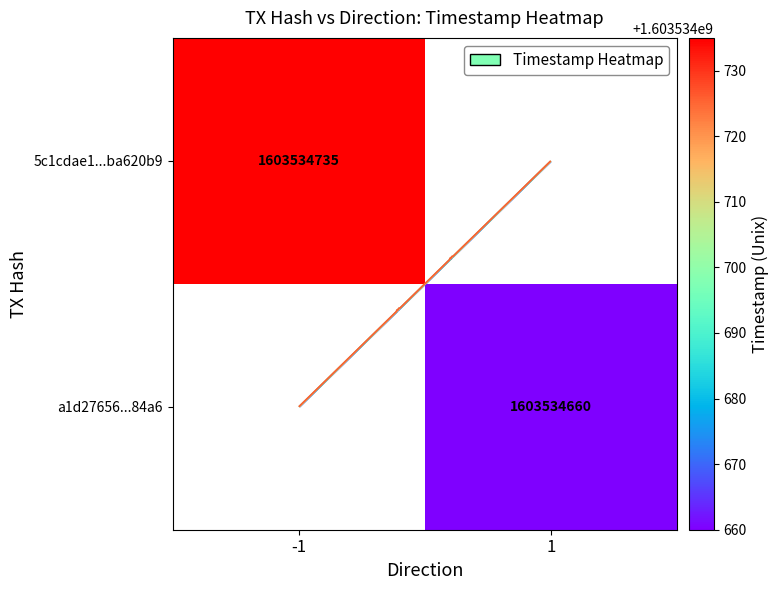

What is the difference between the highest and lowest values at direction?

2